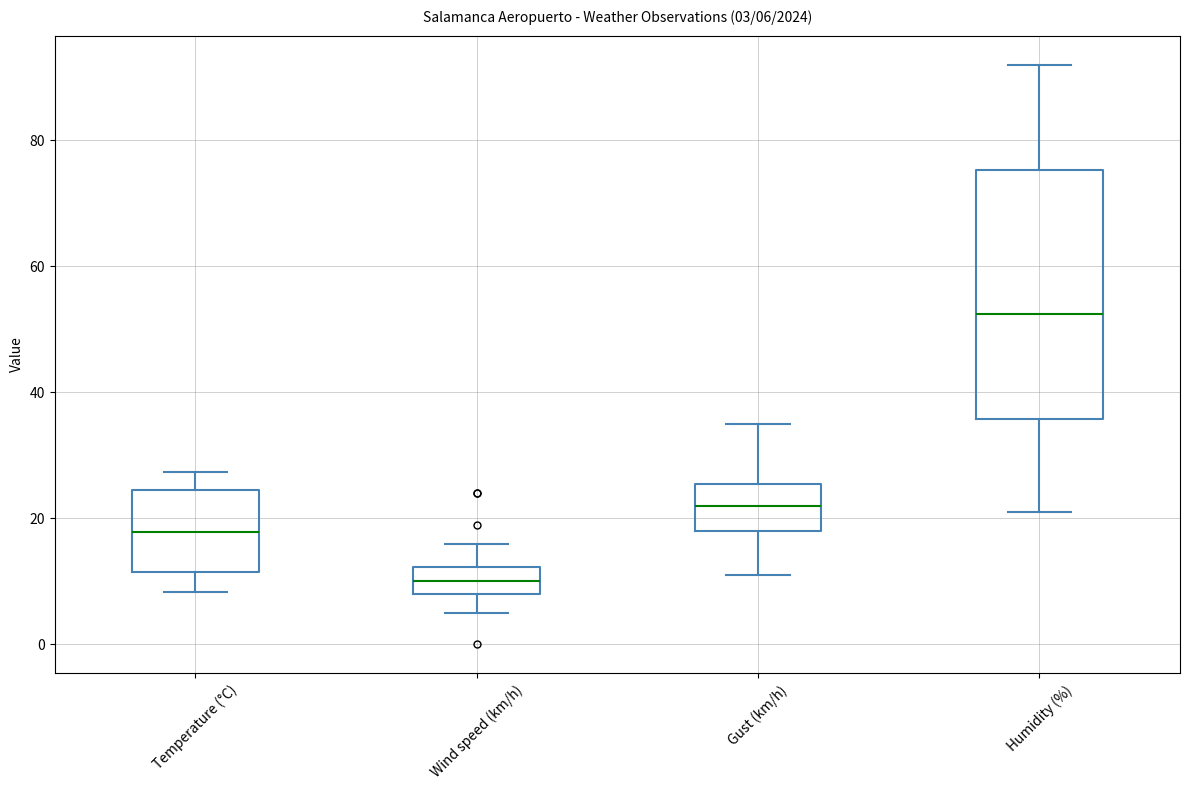

Comparing the boxes themselves (not the whiskers), which one is the tallest?

Humidity (%)